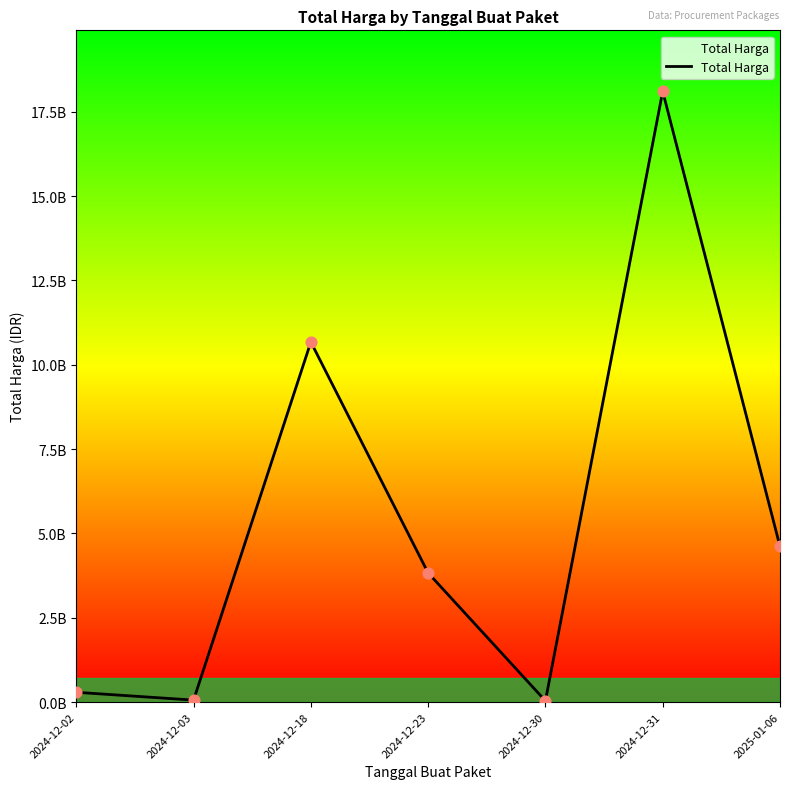

What is the change in value from 2024-12-02 to 2024-12-31?

+17812509768